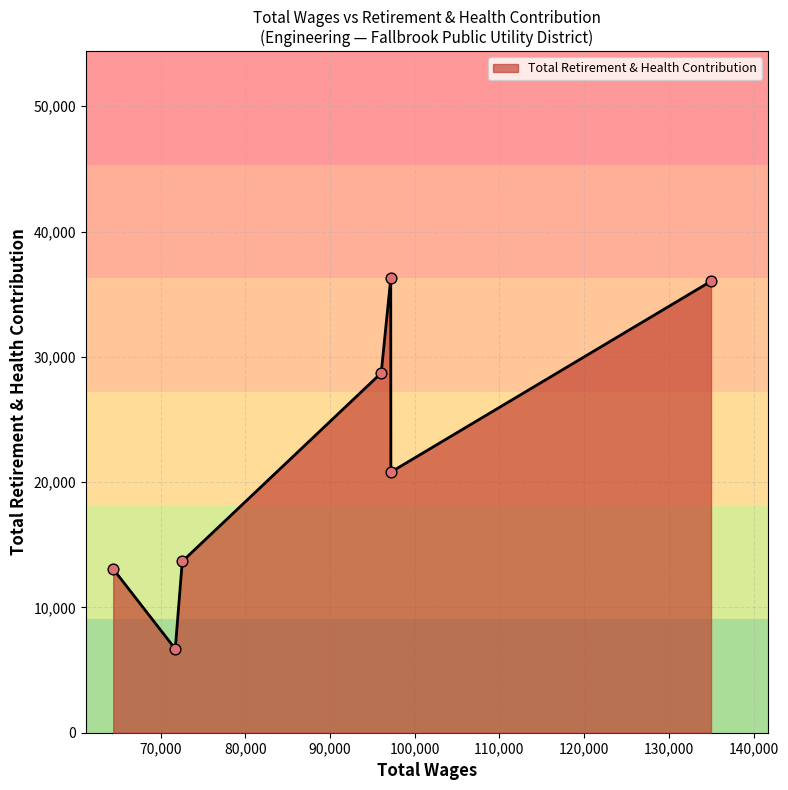

How many interior local peaks (higher than both neighbors) does the data have?

1